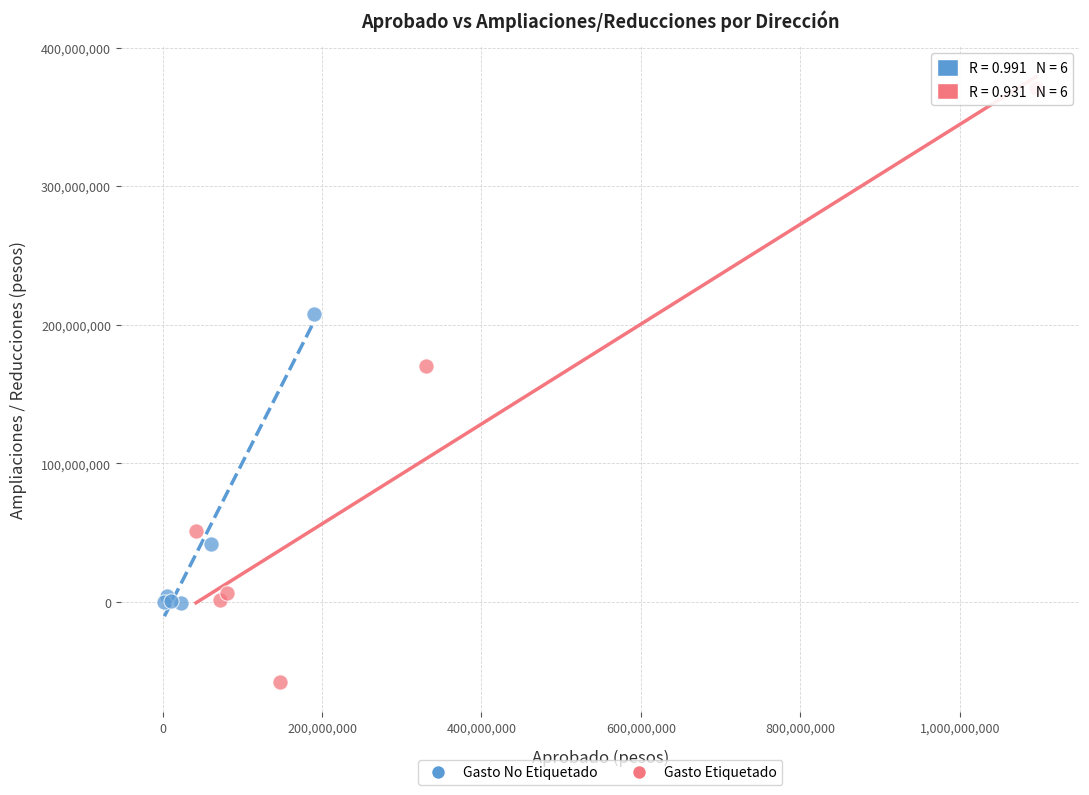

Which series reaches the maximum Y coordinate?

Gasto Etiquetado